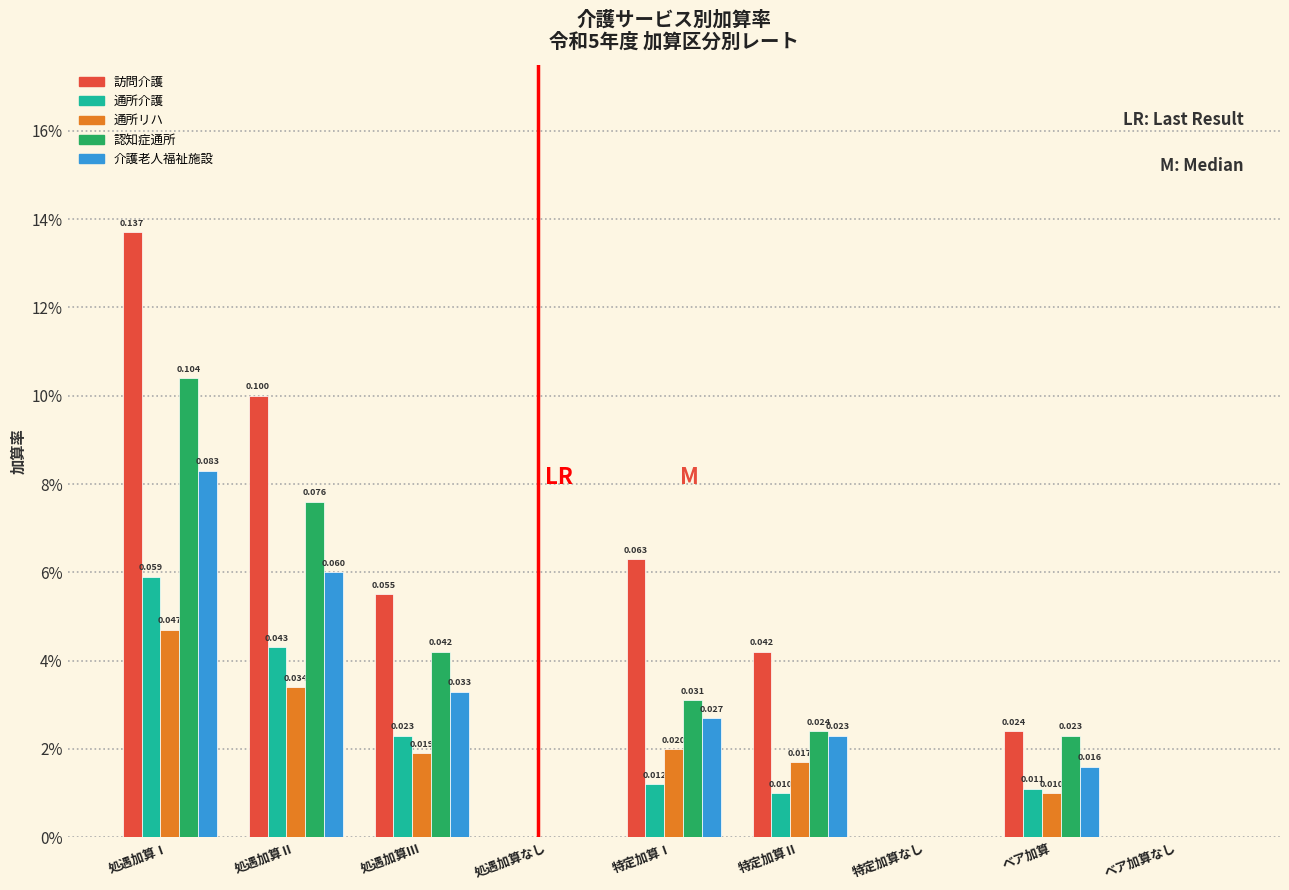

Does the chart contain stacked bars?

No